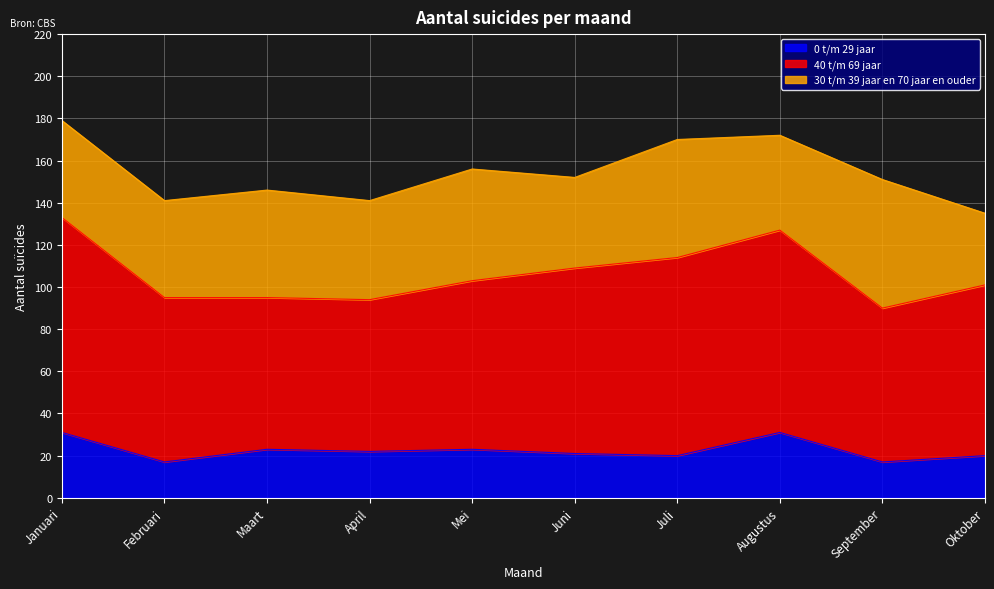

How many series are shown in this chart?

3